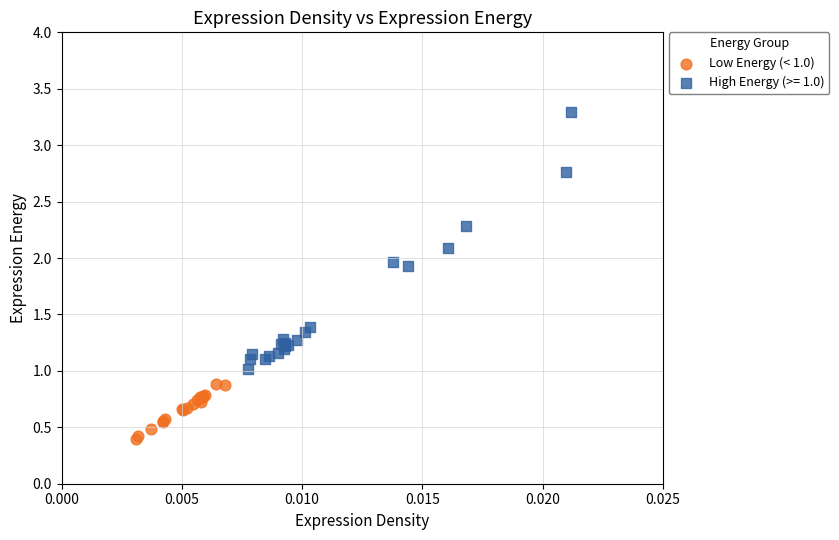

Which series contains the highest Y value?

High Energy (>= 1.0)